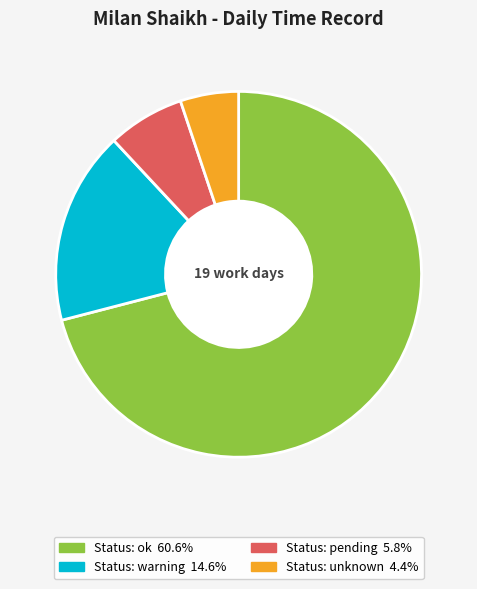

Is there a majority slice in this chart?

Yes